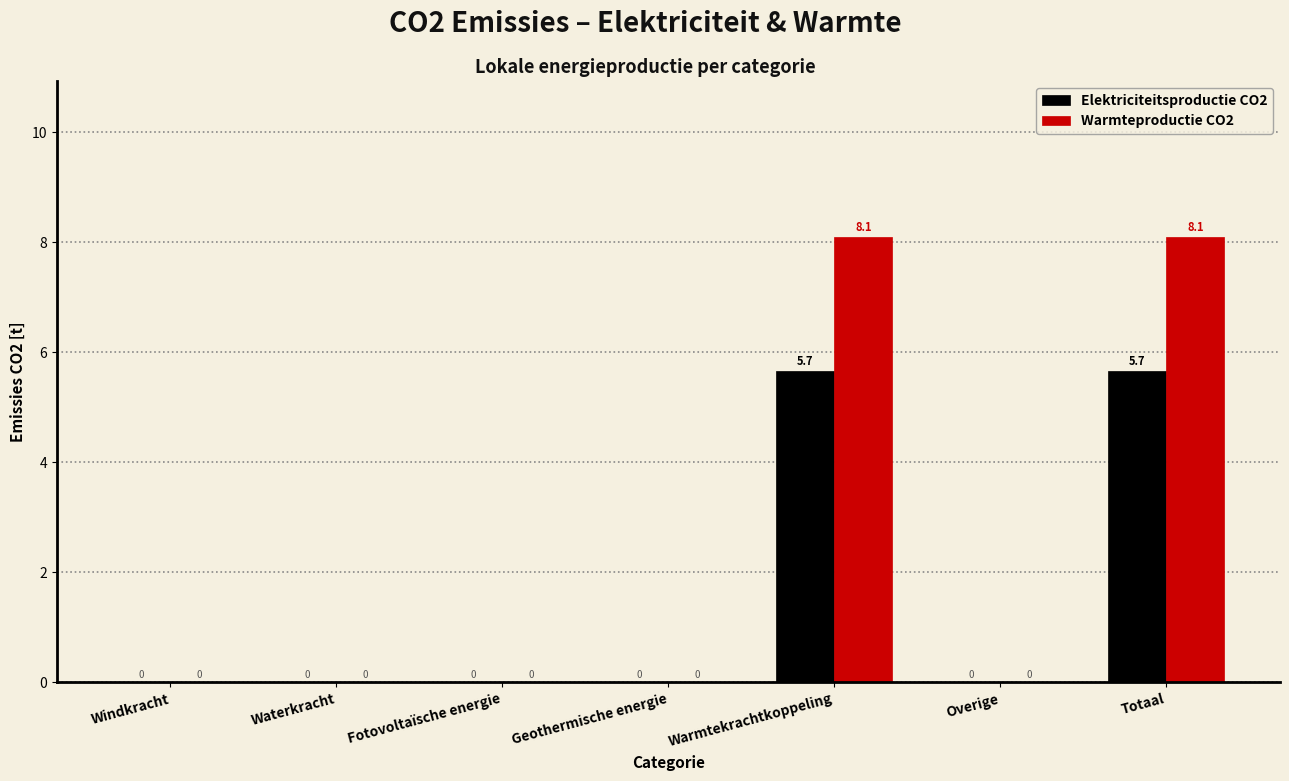

Reading left to right, transcribe all the data shown in this chart.

Elektriciteitsproductie CO2: Windkracht=0.0	Waterkracht=0.0	Fotovoltaïsche energie=0.0	Geothermische energie=0.0	Warmtekrachtkoppeling=5.7	Overige=0.0	Totaal=5.7
Warmteproductie CO2: Windkracht=0.0	Waterkracht=0.0	Fotovoltaïsche energie=0.0	Geothermische energie=0.0	Warmtekrachtkoppeling=8.1	Overige=0.0	Totaal=8.1